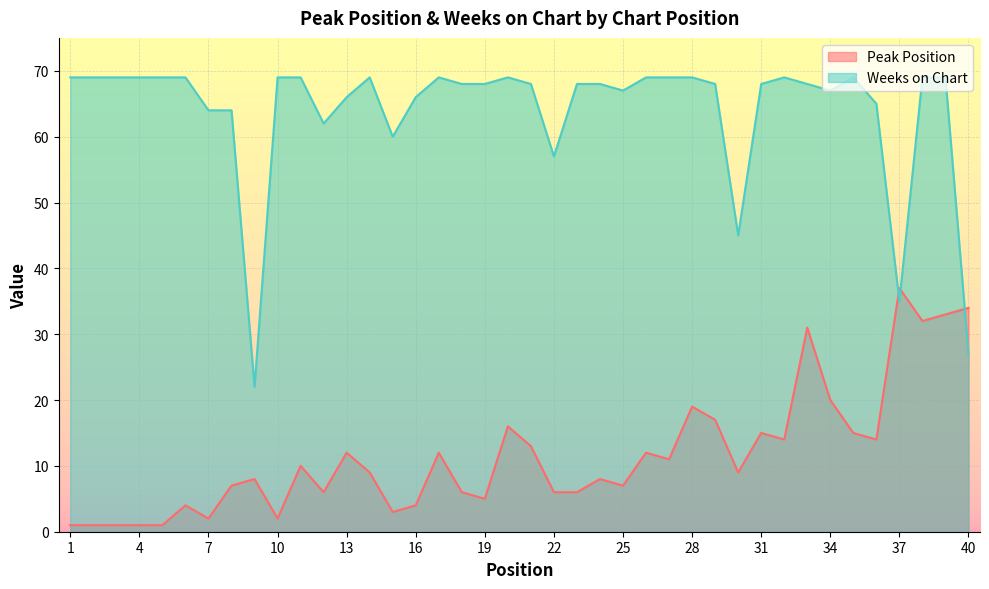

The value of Weeks on Chart at 19 is 28. True or false?

False